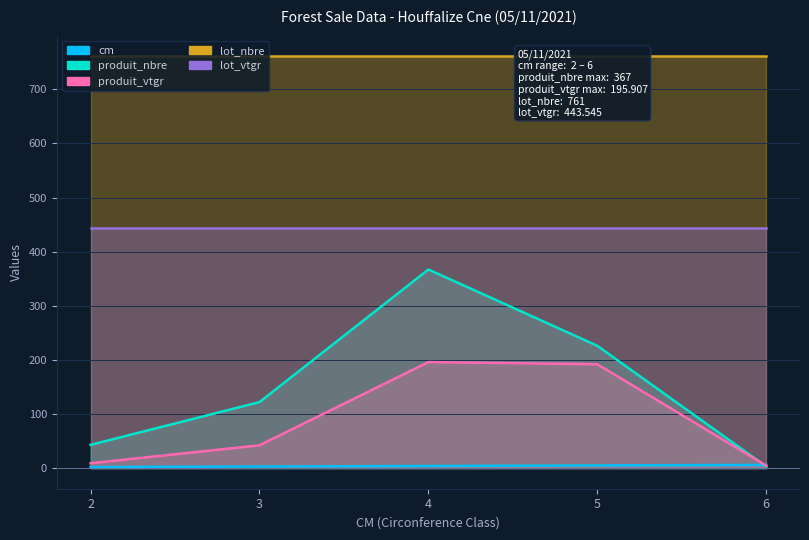

Which label corresponds to the smallest value in the chart?

2